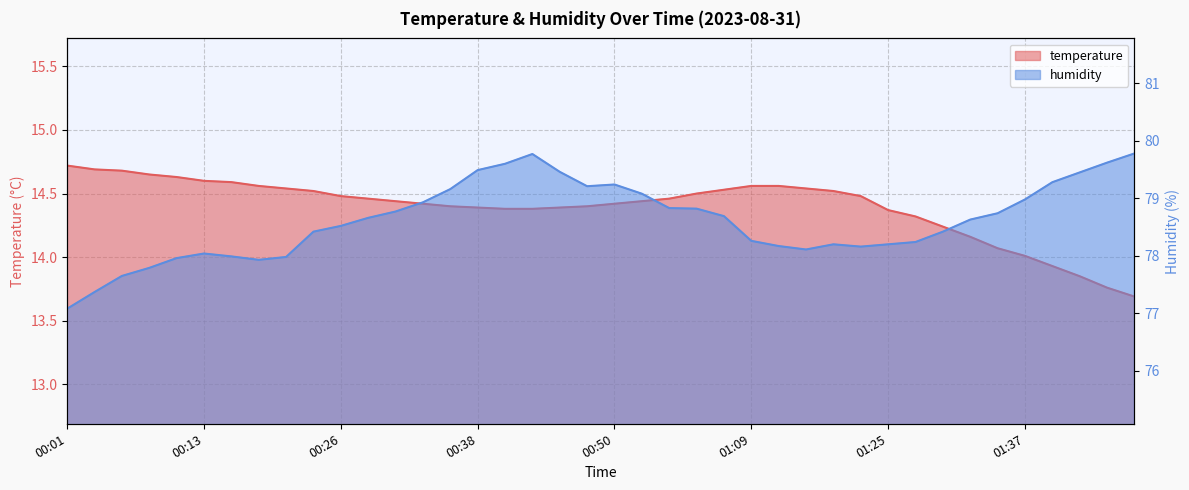

List the labels in order of temperature value, smallest first.

01:48, 01:45, 01:43, 01:40, 01:37, 01:35, 01:32, 01:30, 01:27, 01:25, 00:40, 00:43, 00:38, 00:45, 00:36, 00:48, 00:33, 00:50, 00:31, 00:53, 00:28, 00:55, 00:26, 01:19, 00:58, 00:23, 01:17, 01:00, 00:21, 01:14, 00:18, 01:09, 01:12, 00:16, 00:13, 00:11, 00:08, 00:06, 00:03, 00:01